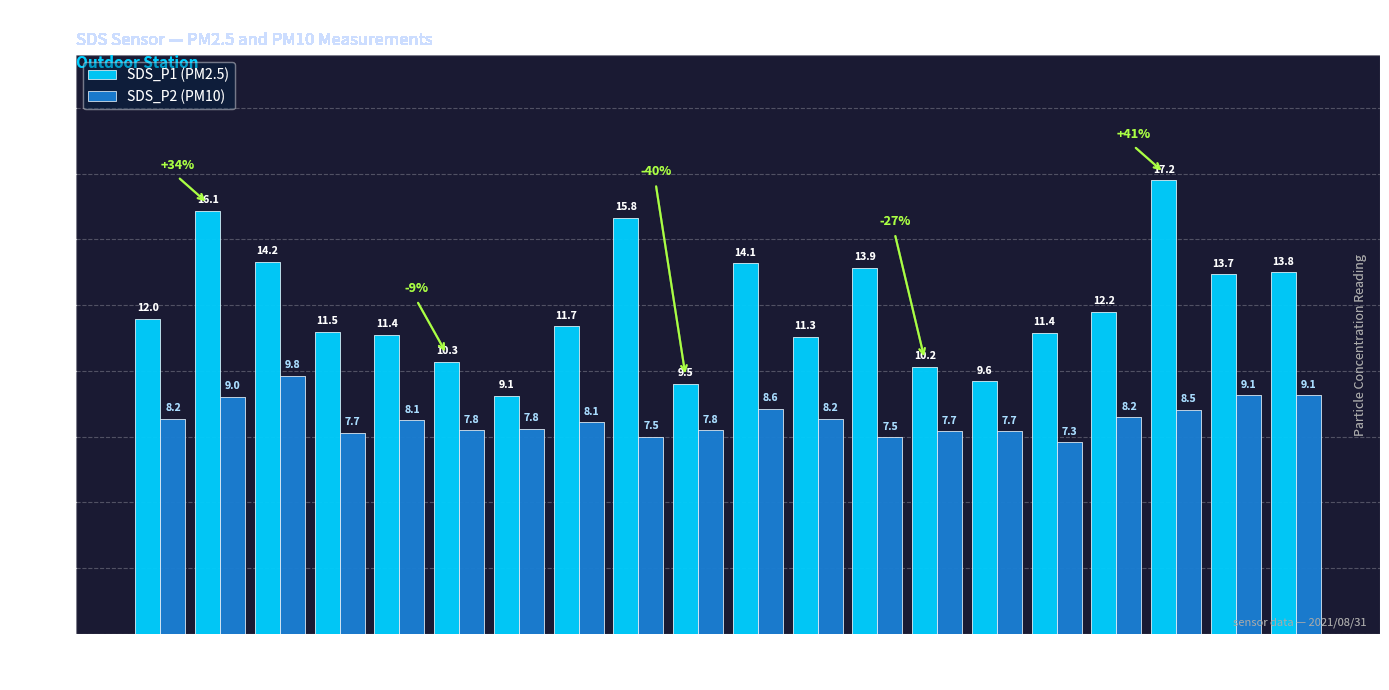

Rank the series by their maximum value, from highest to lowest.

SDS_P1 (PM2.5), SDS_P2 (PM10)